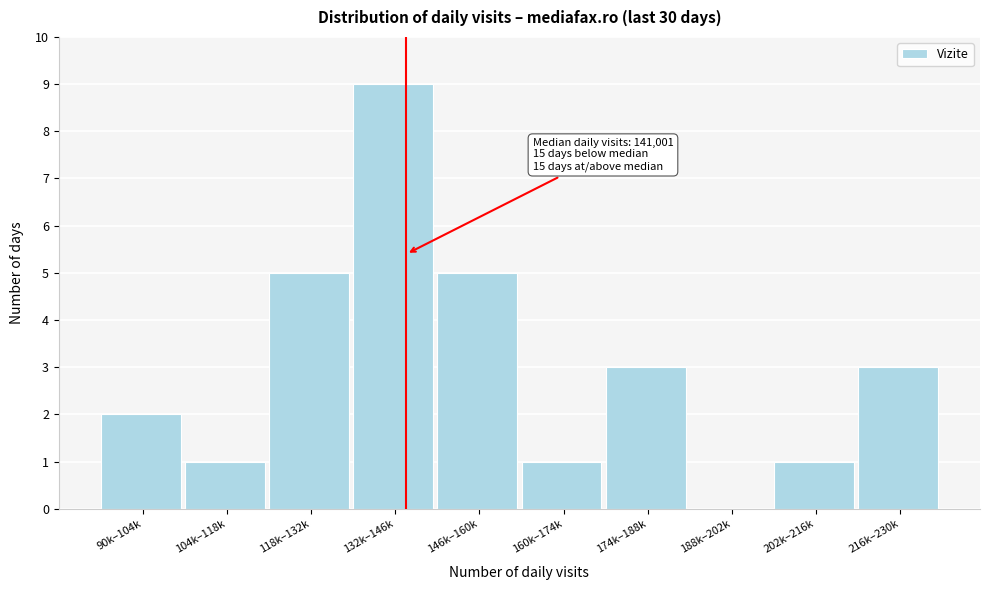

Reading left to right, list all the values displayed in this chart.

90k–104k=2	104k–118k=1	118k–132k=5	132k–146k=9	146k–160k=5	160k–174k=1	174k–188k=3	188k–202k=0	202k–216k=1	216k–230k=3